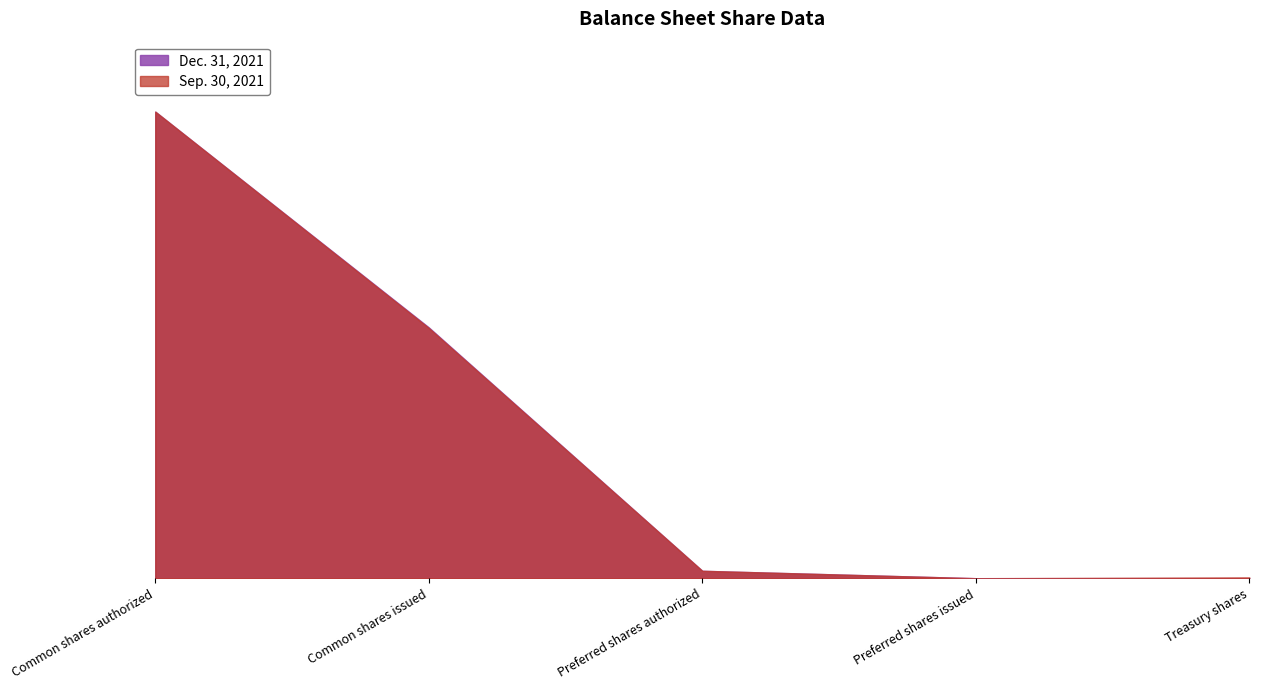

What is the label of the 5th point from the left?

Treasury shares